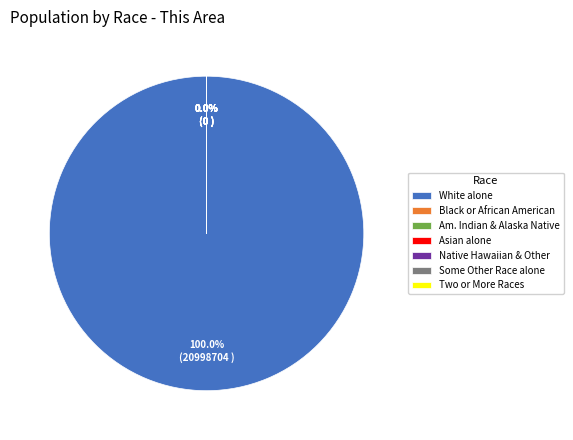

Combined, do Asian alone and Native Hawaiian and Other Pacific account for over 50%?

No